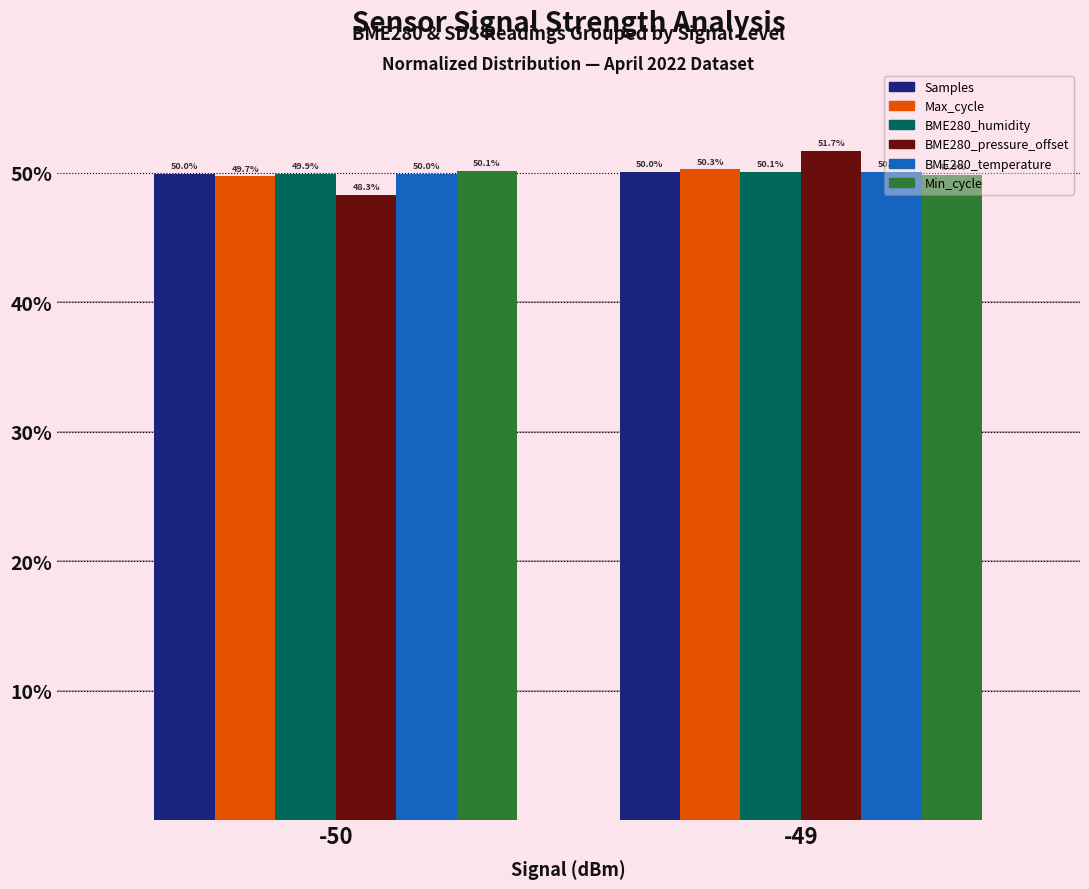

How many categories are shown in the chart?

2